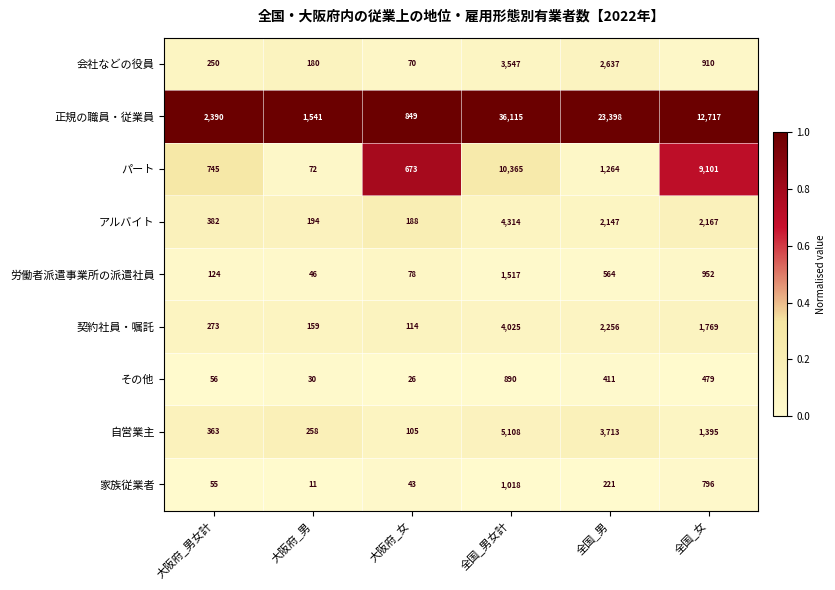

Between 大阪府_男 and 全国_男女計, which series saw the biggest shift?

正規の職員・従業員